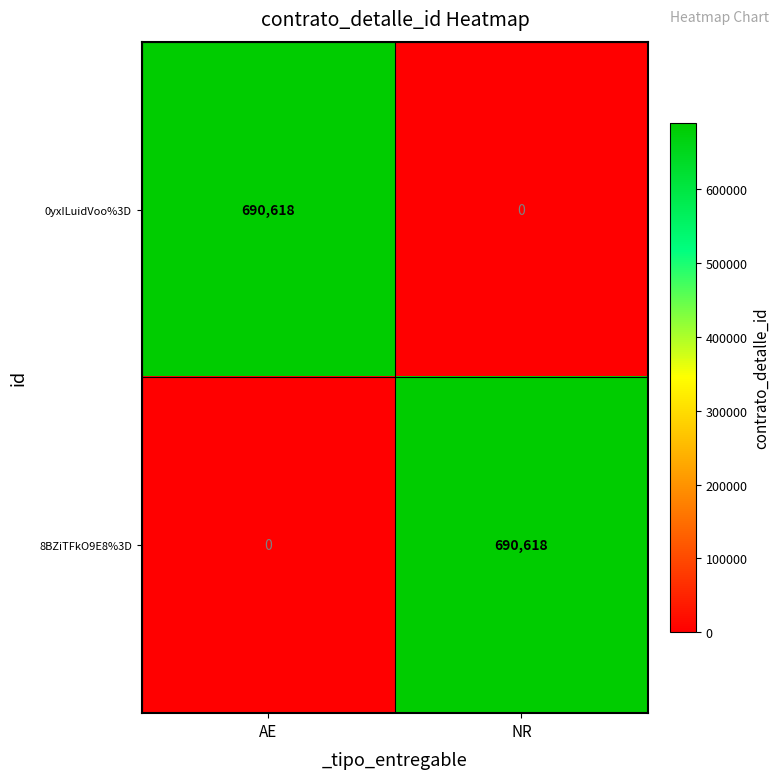

The value of 8BZiTFkO9E8%3D at AE is 324131. True or false?

False